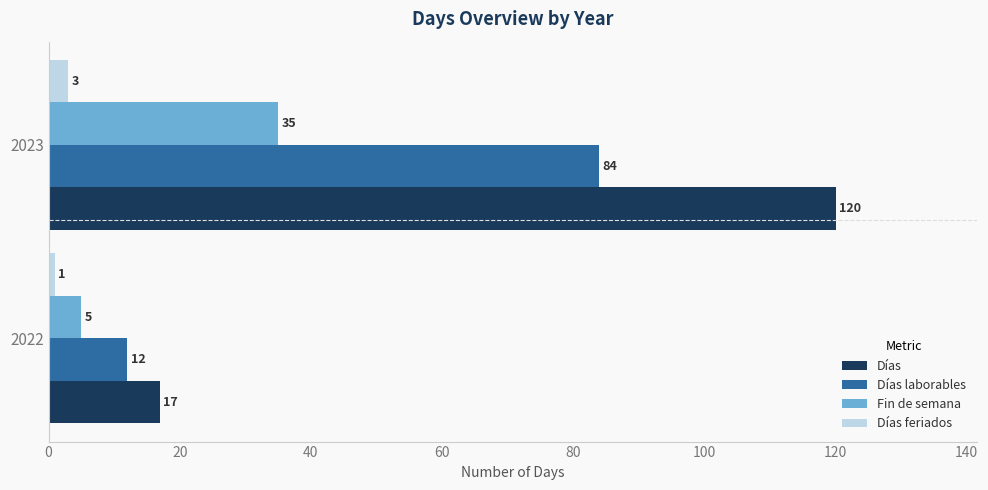

What are all the series names shown in the legend?

Días, Días laborables, Fin de semana, Días feriados